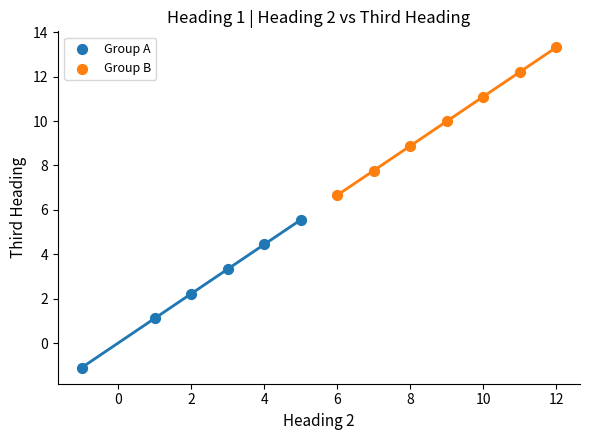

Which series reaches the minimum Y coordinate?

Group A